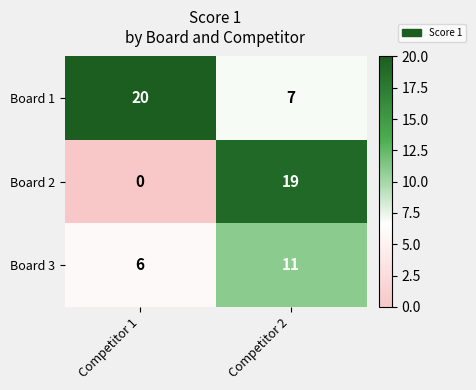

Reading right to left, list all the values displayed in this chart.

Board 1: Competitor 2=7	Competitor 1=20
Board 2: Competitor 2=19	Competitor 1=0
Board 3: Competitor 2=11	Competitor 1=6